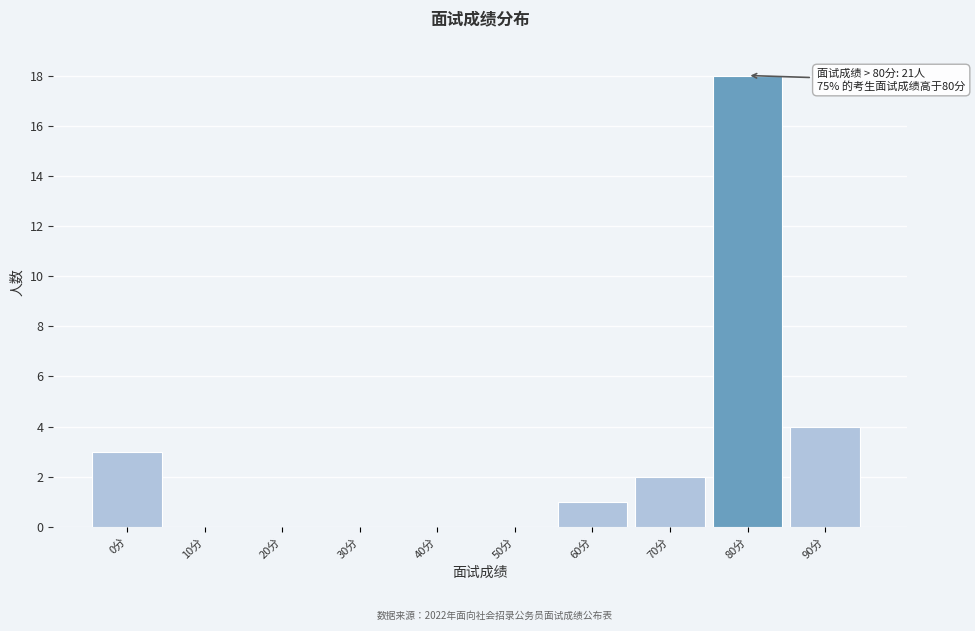

Reading left to right, list all the values displayed in this chart.

0分=3	10分=0	20分=0	30分=0	40分=0	50分=0	60分=1	70分=2	80分=18	90分=4